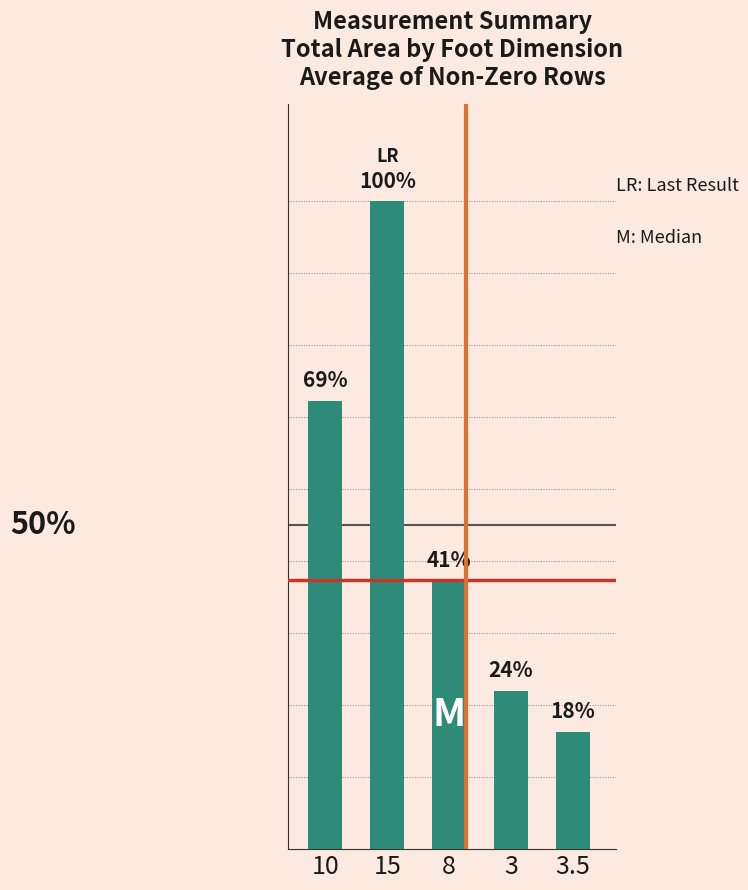

Are the bars horizontal?

No